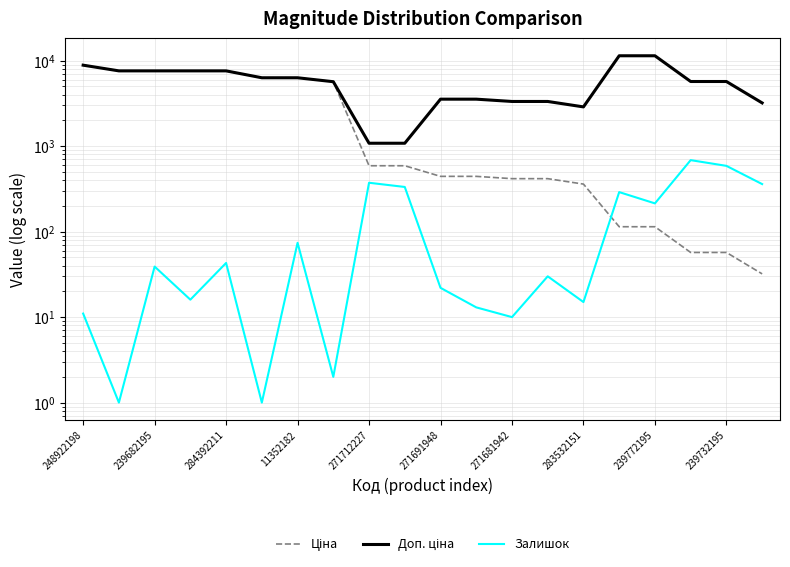

What position from the left is 239682195?

2